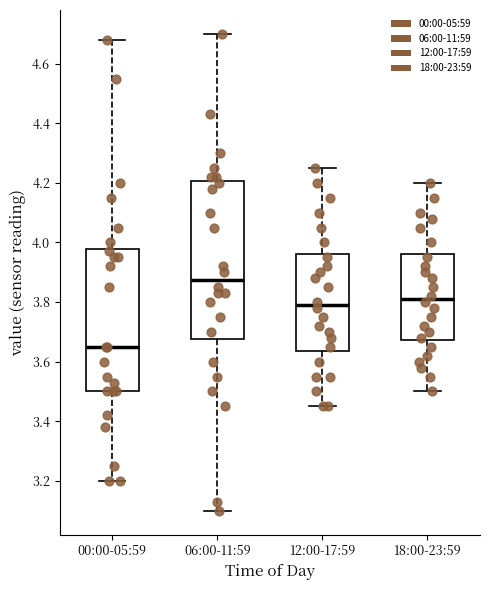

Reading left to right, read every box against the y-axis: the position of its median line, the range the box covers, and the ends of its whiskers. The values are not printed on the chart, so give them approximately, as read against the axis.

00:00-05:59: median 3.66, box 3.50 to 3.98, whiskers 3.20 to 4.68
06:00-11:59: median 3.88, box 3.68 to 4.20, whiskers 3.10 to 4.70
12:00-17:59: median 3.80, box 3.64 to 3.96, whiskers 3.46 to 4.26
18:00-23:59: median 3.82, box 3.68 to 3.96, whiskers 3.50 to 4.20